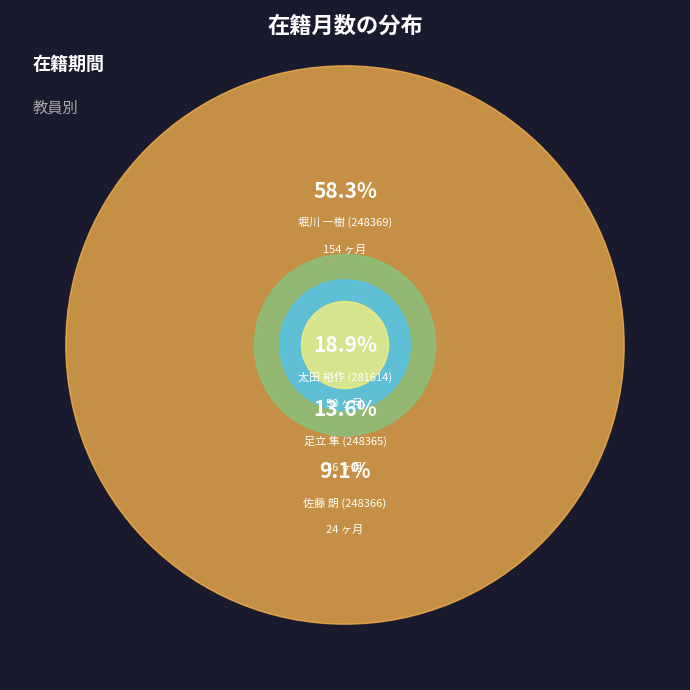

To the nearest percent, what is the combined percentage of 佐藤 朗 (248366) and 堀川 一樹 (248369)?

67%